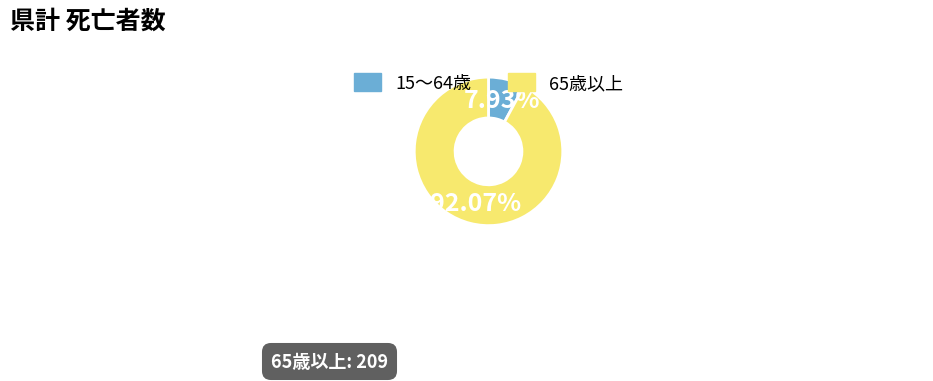

Does any single category account for the majority?

Yes